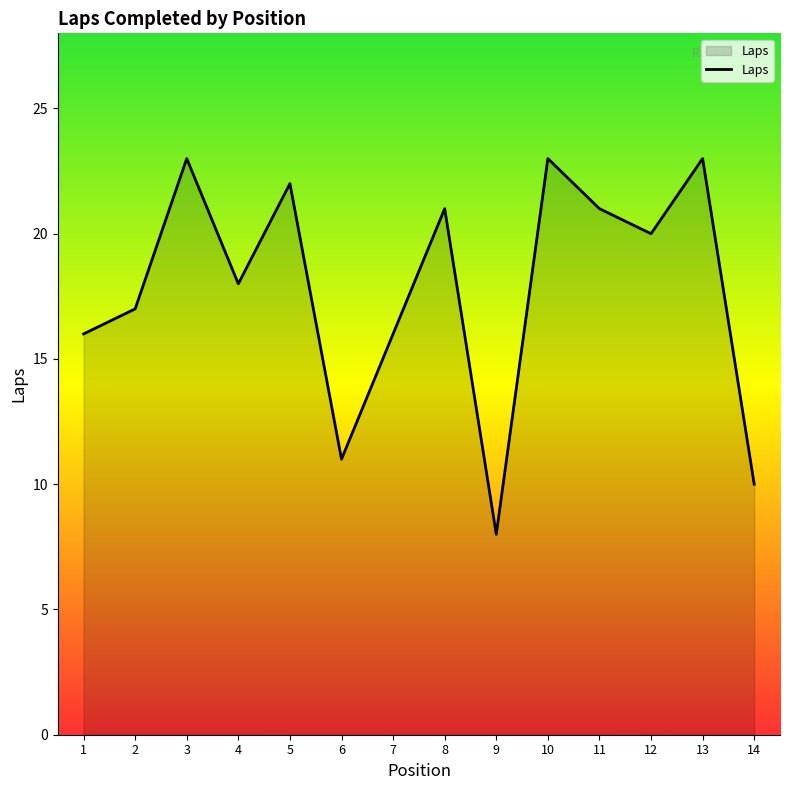

The value at 5 is 22. True or false?

True